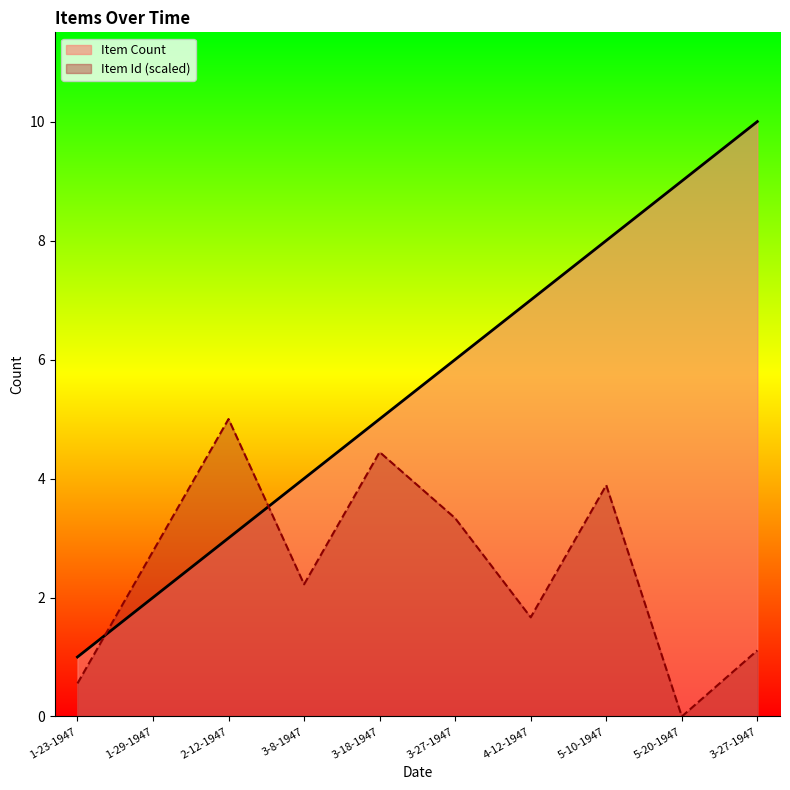

What are all the series names shown in the legend?

Item Count, Item Id (scaled)